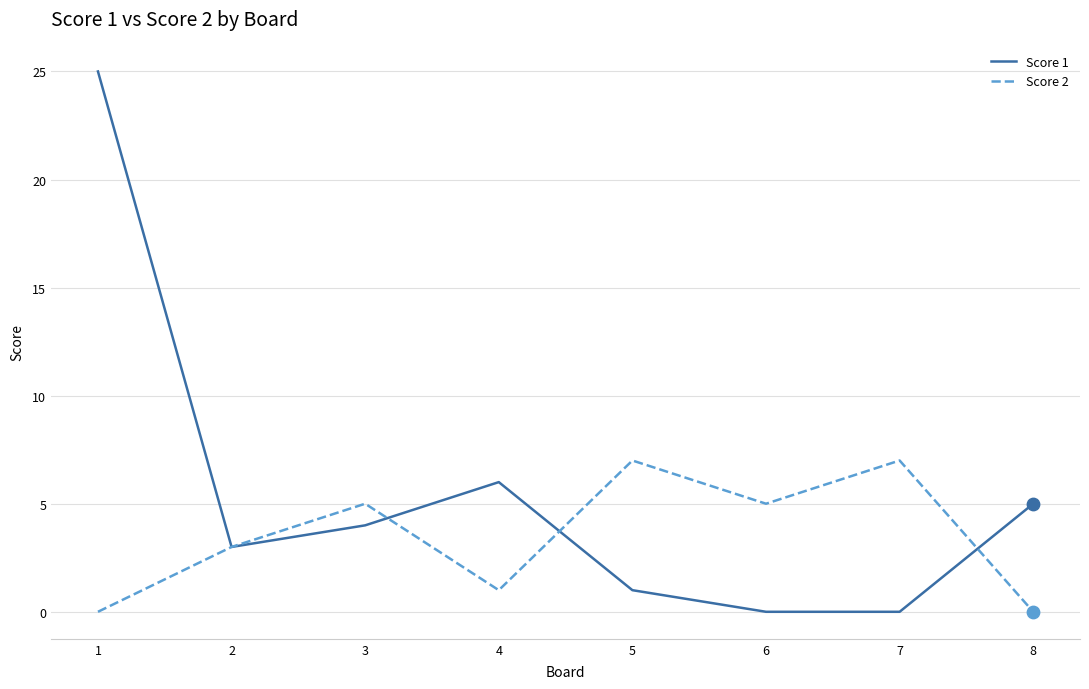

Between 5 and 6, which series saw the biggest shift?

Score 2